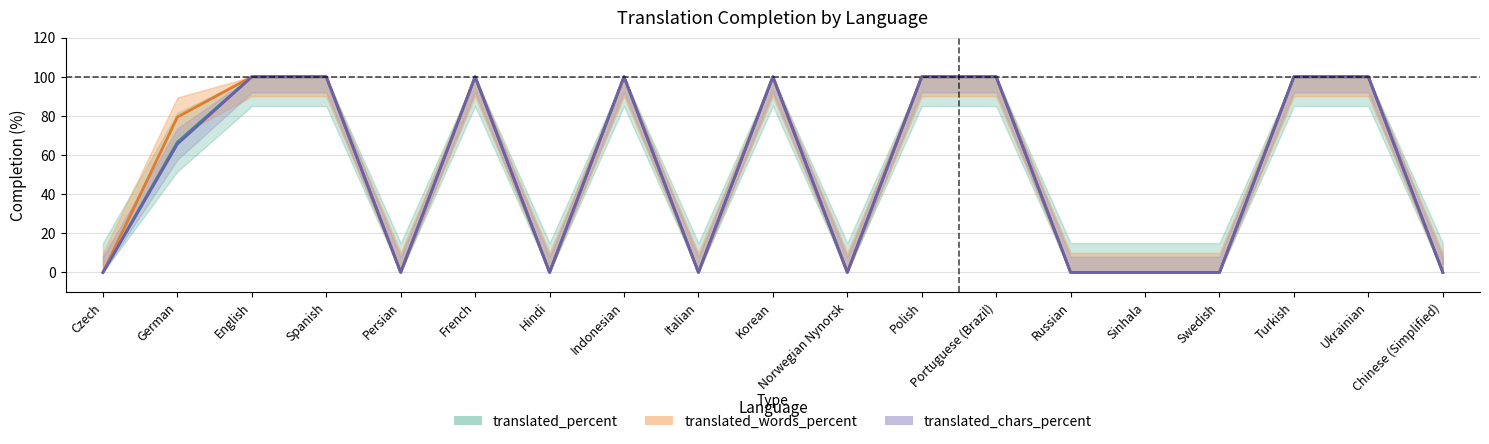

Is the value of translated_percent at Russian greater than the value of translated_chars_percent at Czech?

No